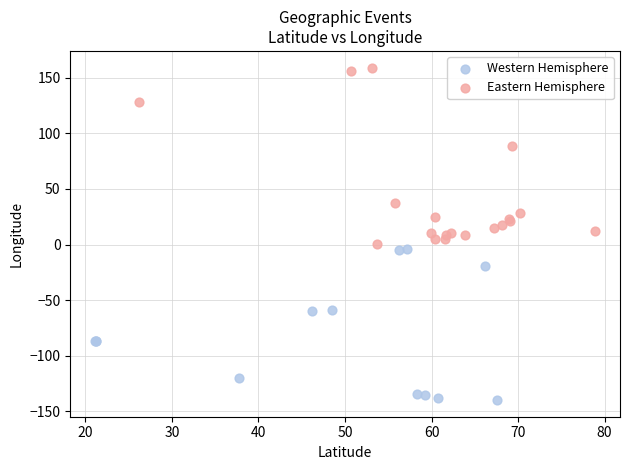

Which series reaches the minimum Y coordinate?

Western Hemisphere